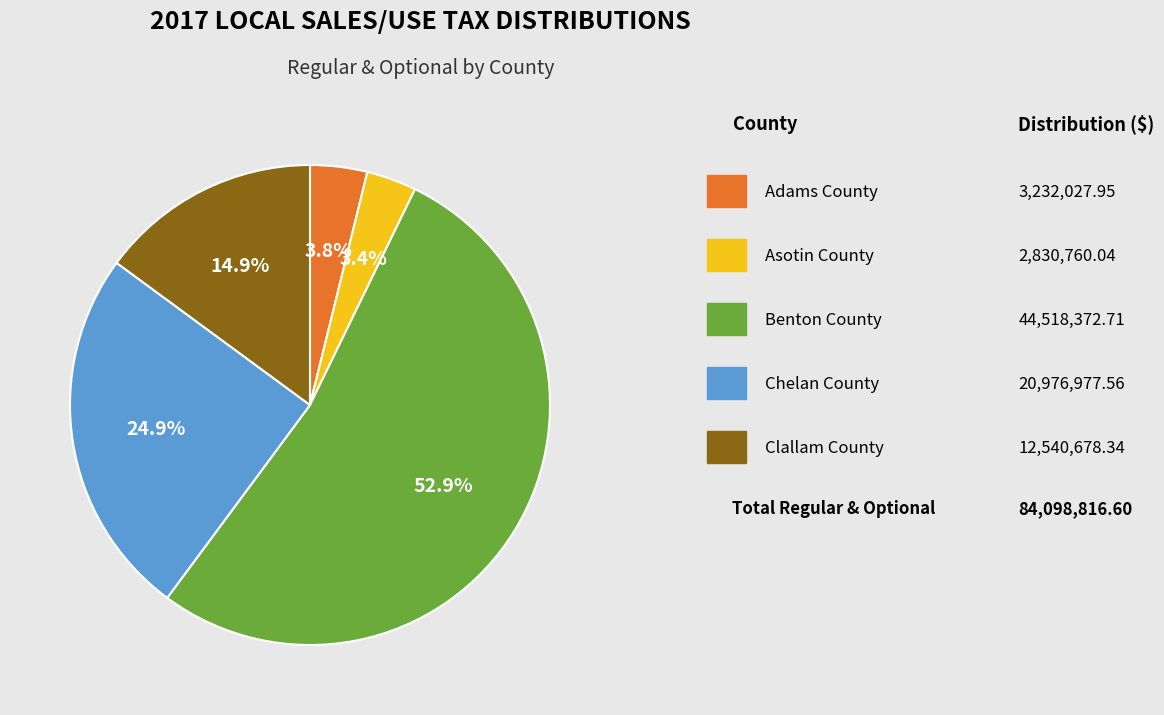

How many slices are in this pie chart?

5